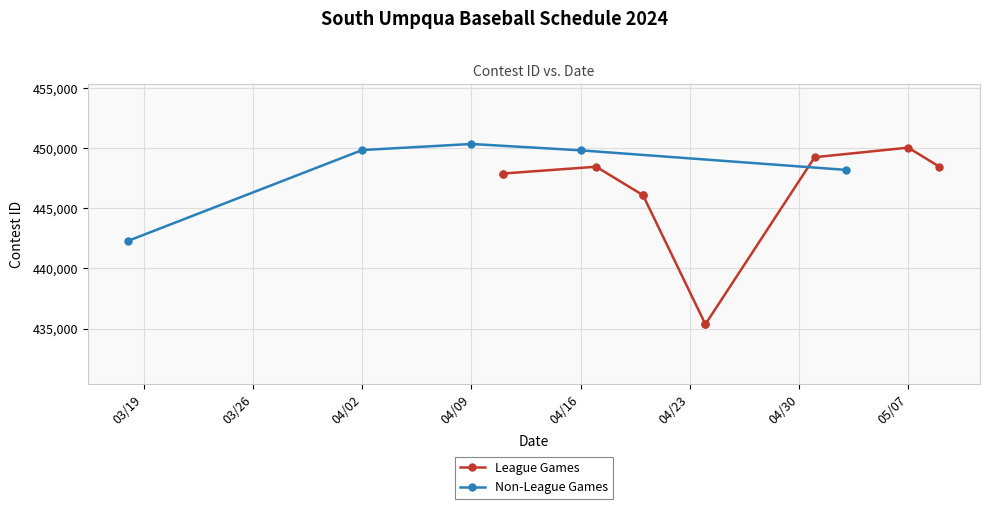

True or false: there are more than 2 points higher than both neighbors.

True